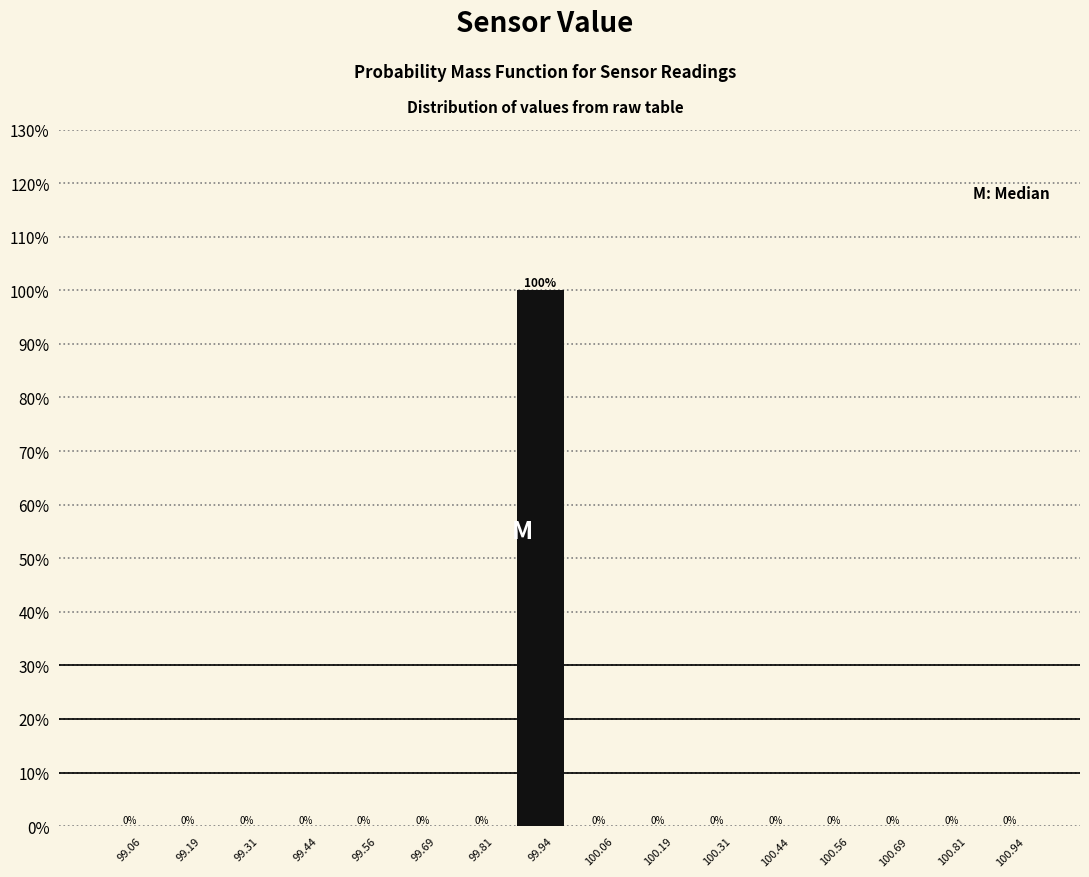

Which range on the x-axis has the tallest bar?

99.875 to 100.000